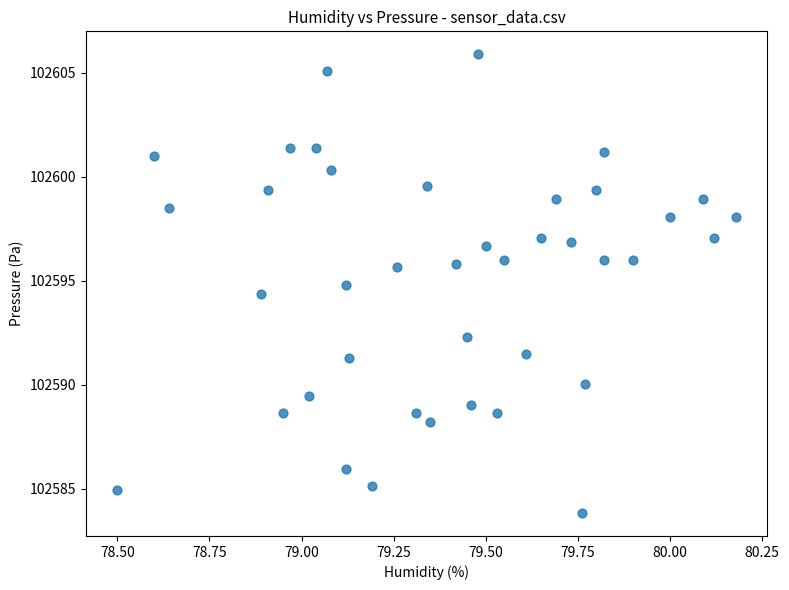

What Y value in the scatter plot is closest to 102594?

102594.4